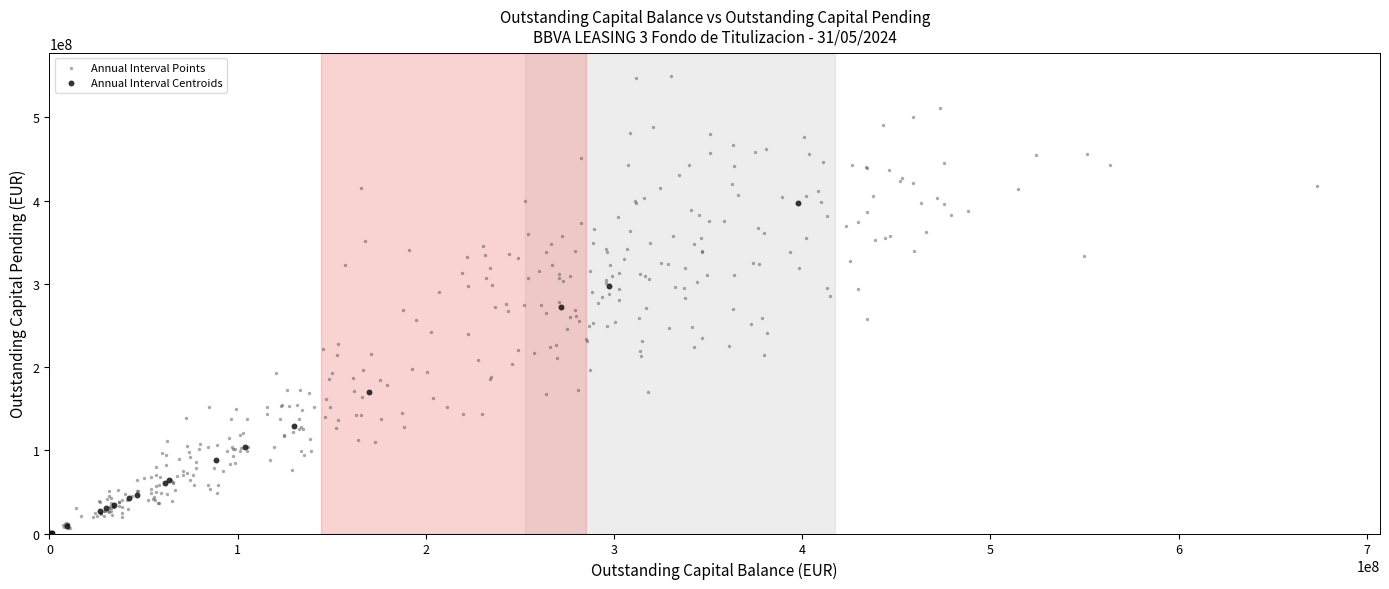

Which series has the largest Y range (max minus min)?

Annual Interval Points